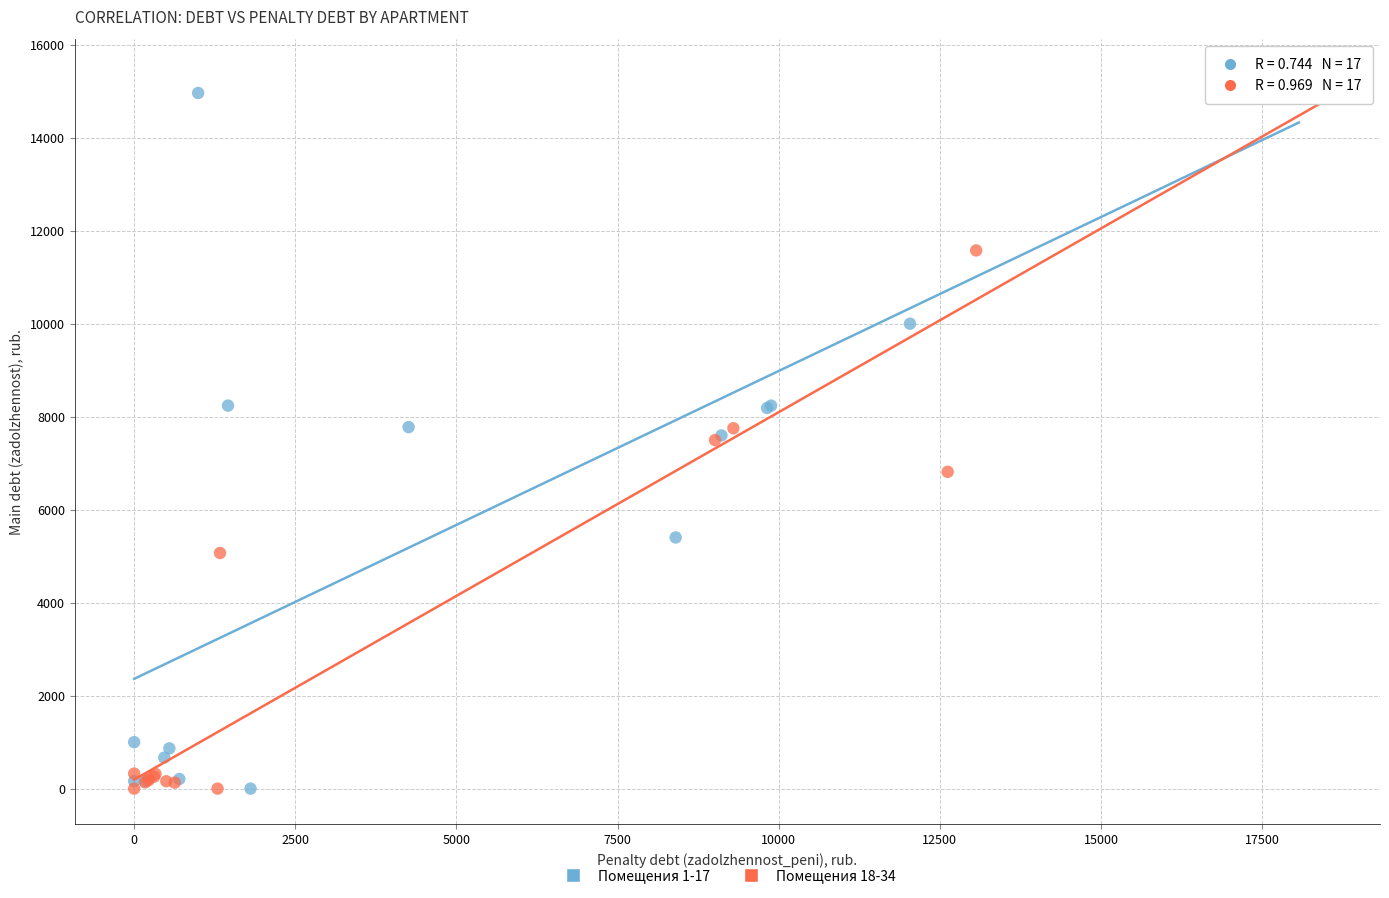

What are all the series names shown in the legend?

Помещения 1-17, Помещения 18-34